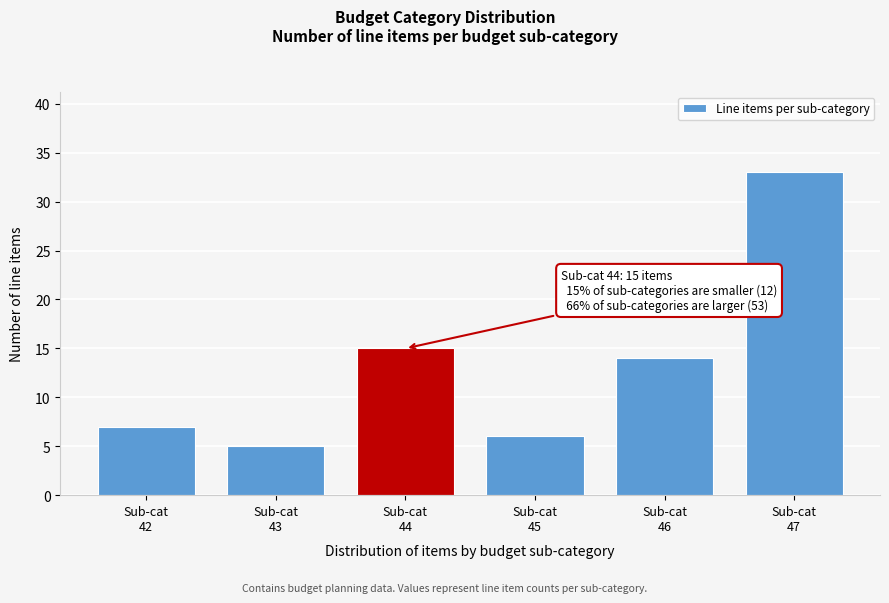

Reading left to right, list all the values displayed in this chart.

7	5	15	6	14	33